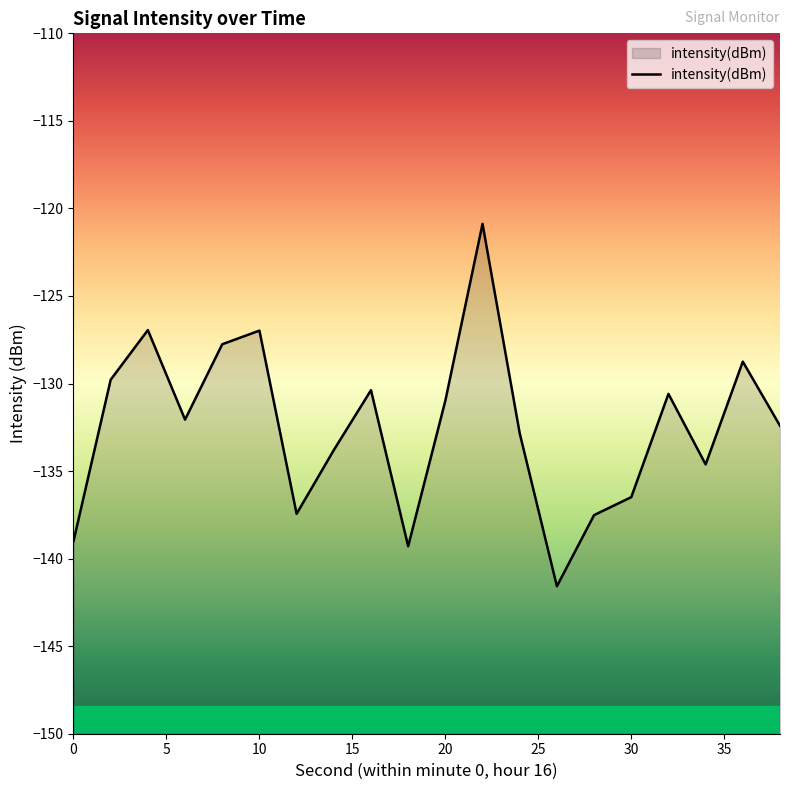

Reading left to right, what are all the values shown in this chart?

0=-139.0	2=-129.8	4=-126.9	6=-132.1	8=-127.8	10=-127.0	12=-137.4	14=-133.8	16=-130.4	18=-139.3	20=-131.0	22=-120.9	24=-132.8	26=-141.6	28=-137.5	30=-136.5	32=-130.6	34=-134.6	36=-128.7	38=-132.4